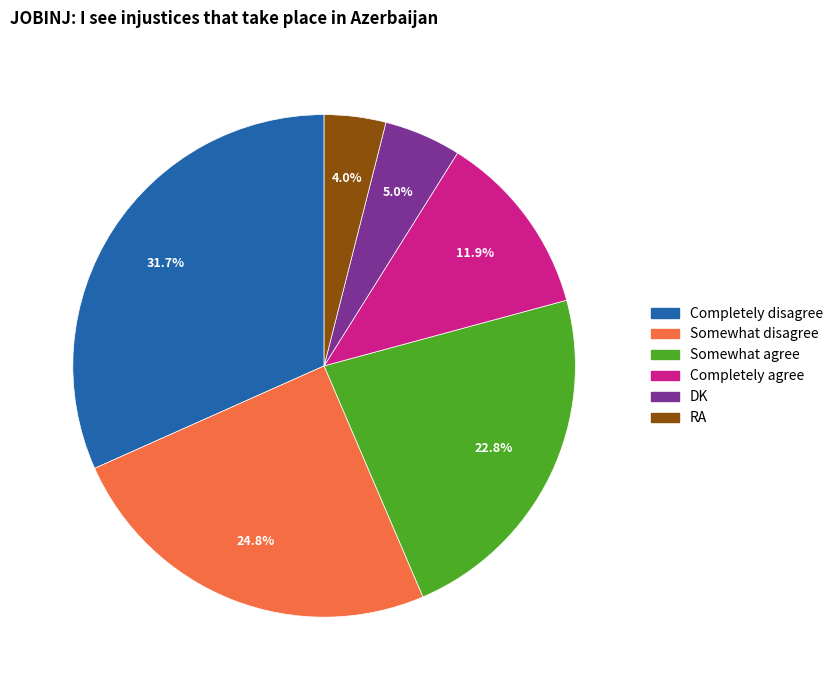

Which category has the biggest portion of the pie?

Completely disagree